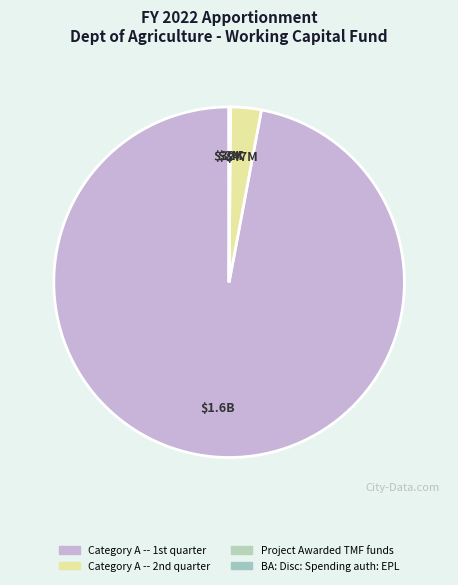

Rank the categories by value from highest to lowest.

Category A -- 1st quarter, Category A -- 2nd quarter, Project Awarded TMF funds, BA: Disc: Spending auth: EPL